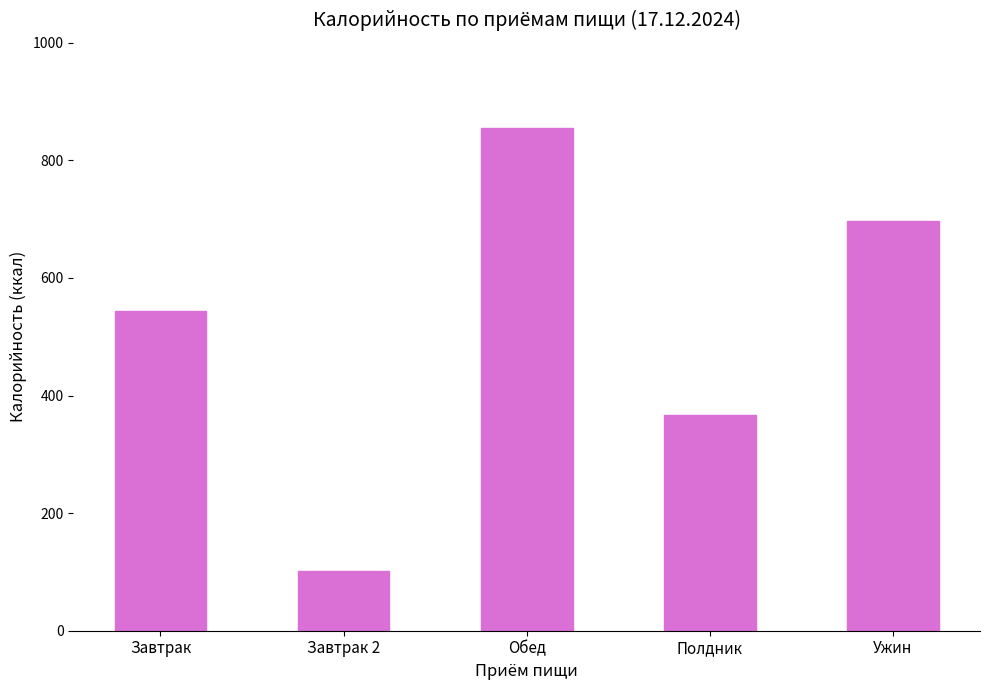

Reading left to right, what are all the values shown in this chart?

Завтрак=543.3	Завтрак 2=102.0	Обед=855.0	Полдник=366.5	Ужин=697.5